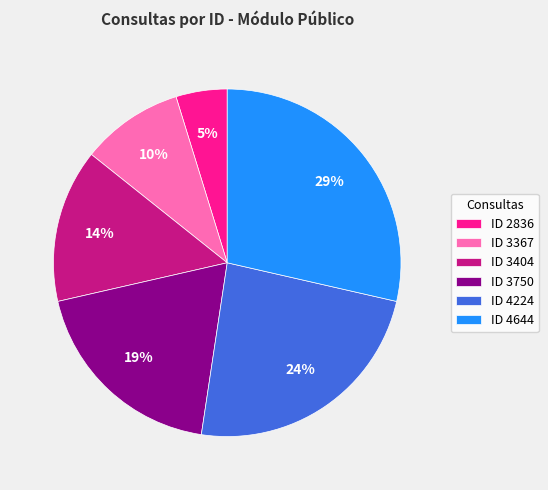

Count the number of slices in the pie.

6